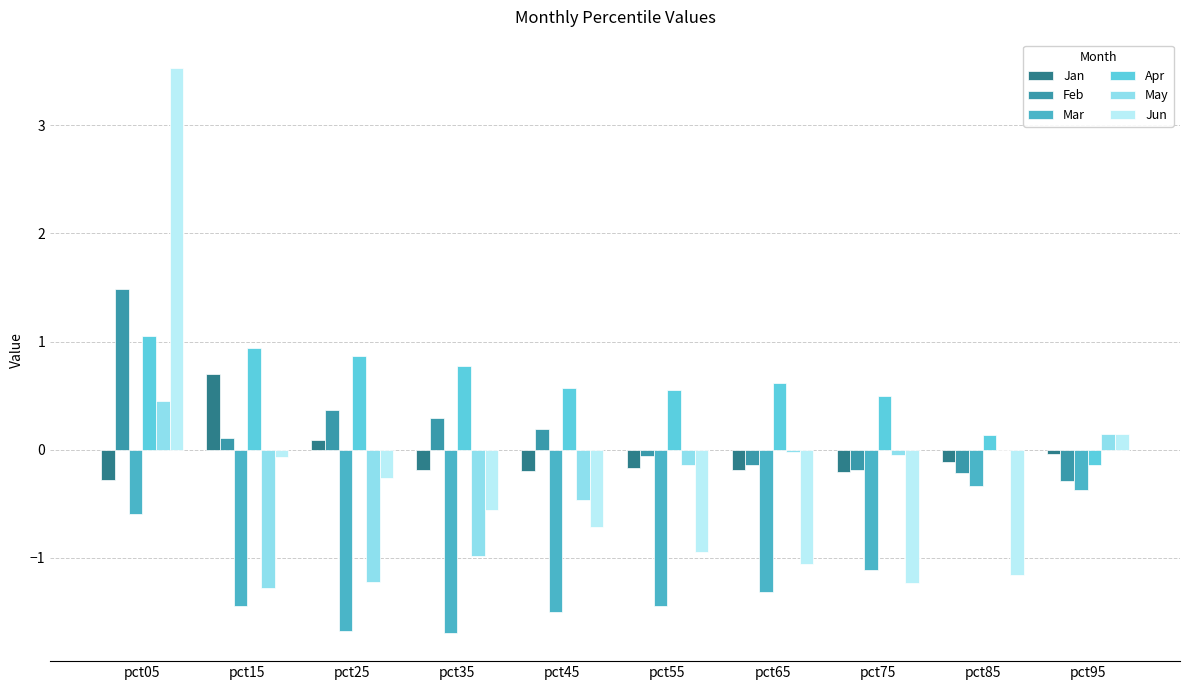

How many series are shown in this chart?

6